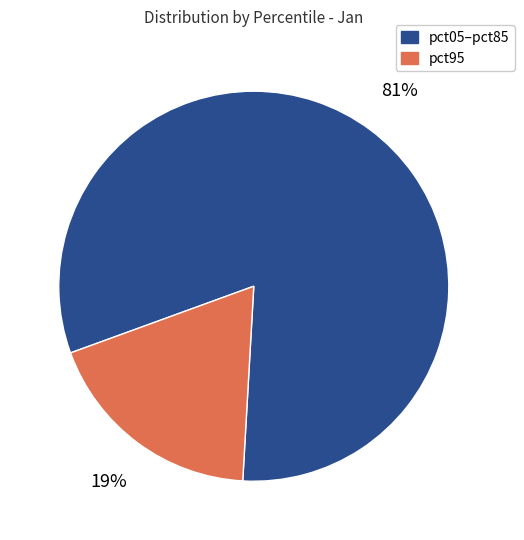

To the nearest percent, what is the average slice percentage?

50%